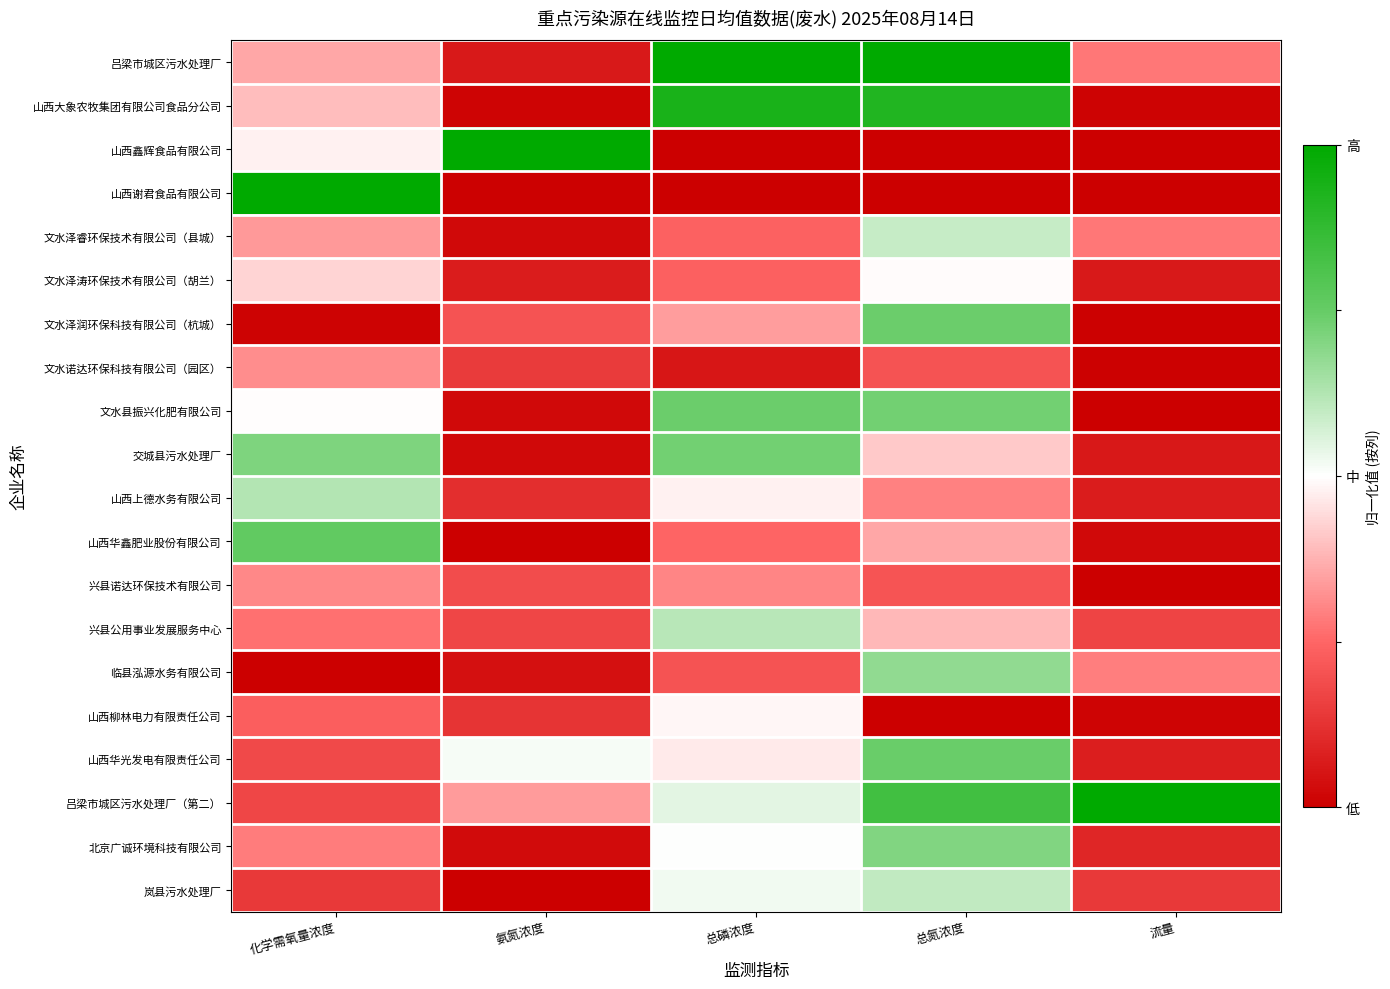

At how many categories does at least one series exceed 0?

5